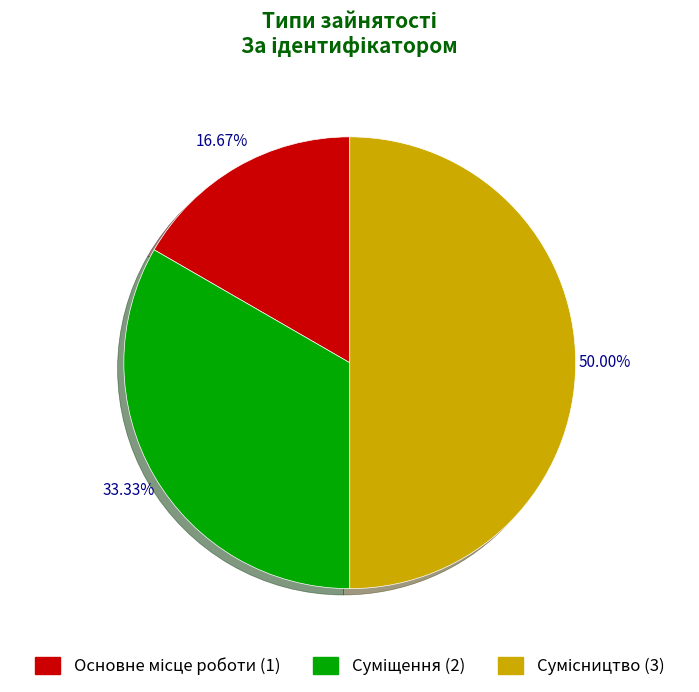

Count the number of slices in the pie.

3